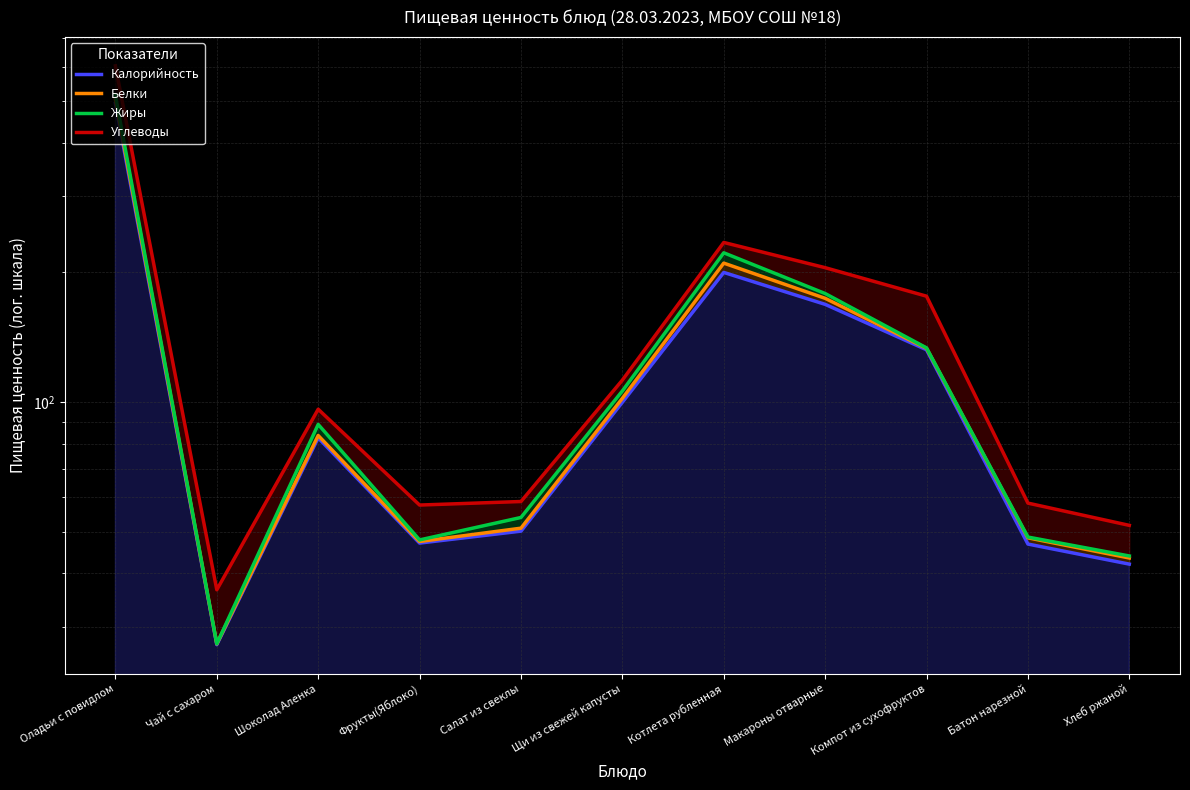

How many interior local valleys does the Калорийность series have?

2